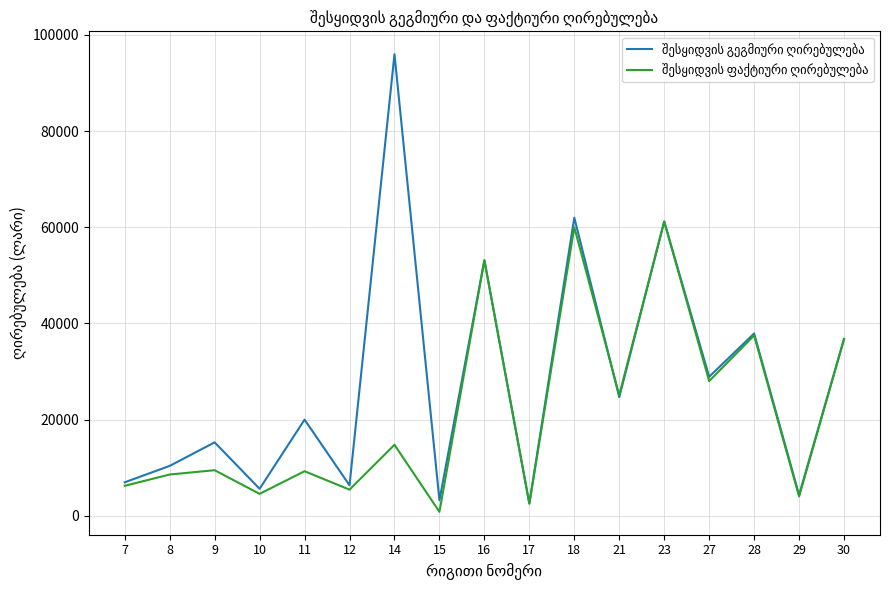

What is the total value across all series at 28?

75400.0